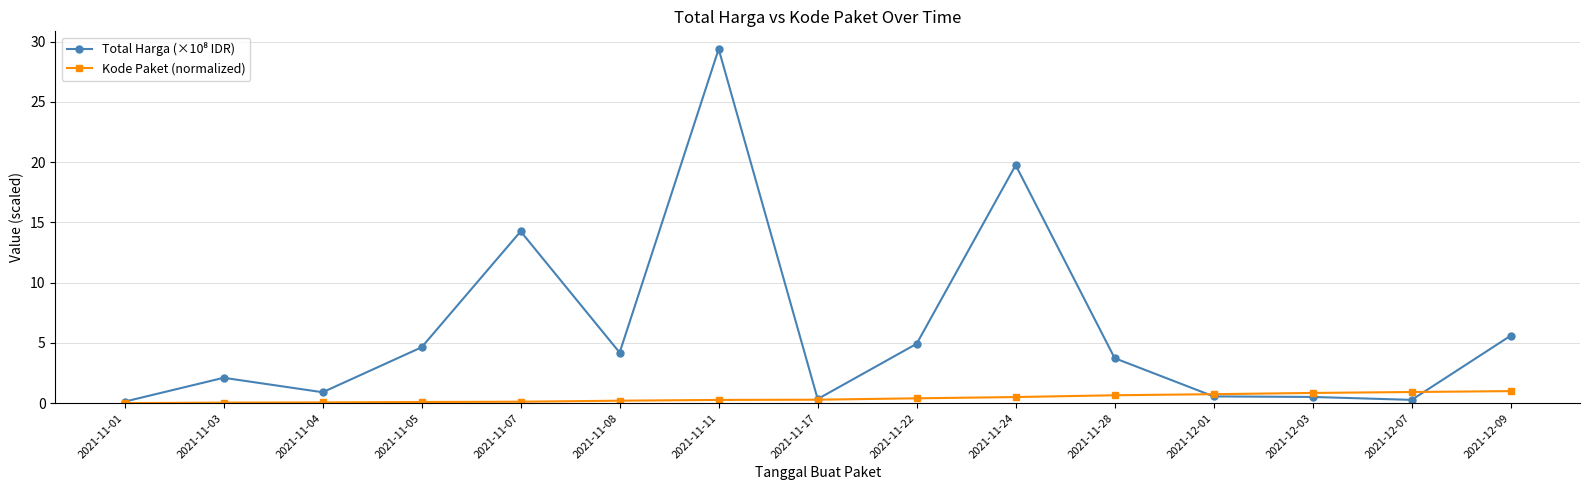

What is the label of the 5th point from the left?

2021-11-07